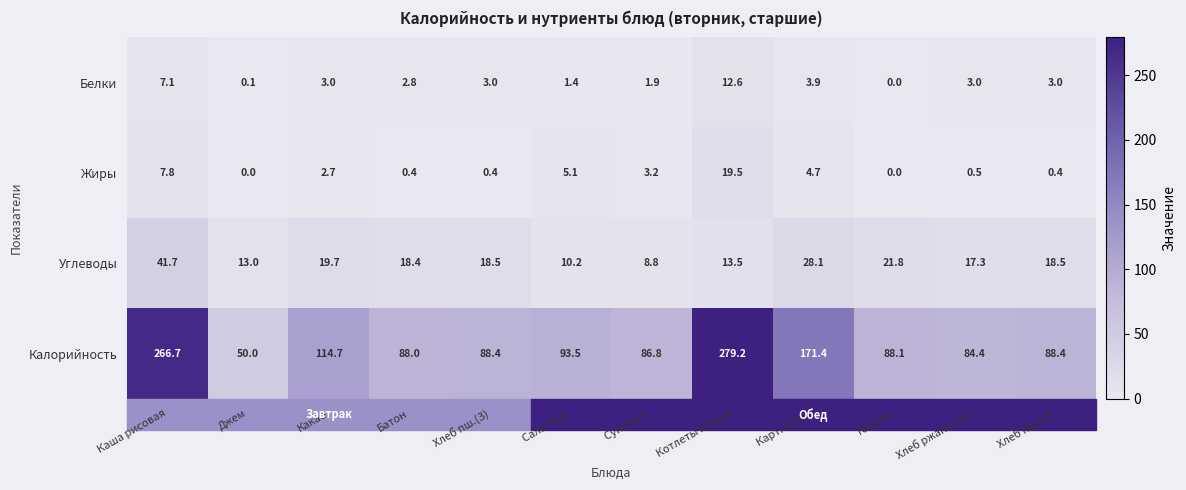

Rank the series by their maximum value, from highest to lowest.

Калорийность, Углеводы, Жиры, Белки